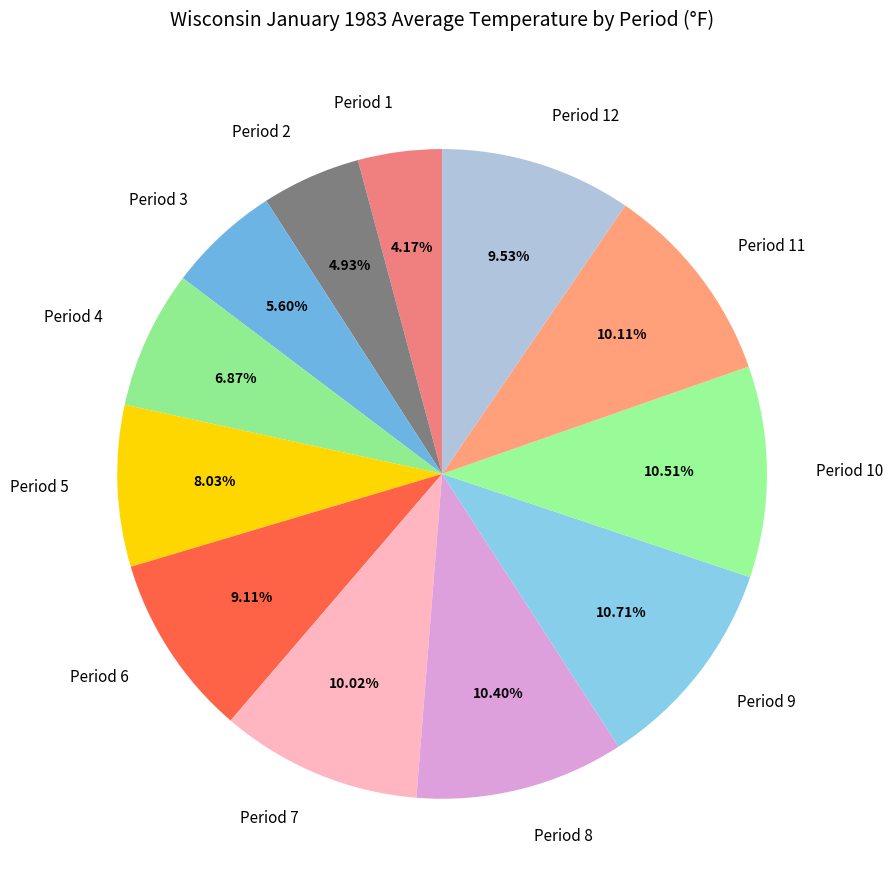

Is the sum of Period 9 and Period 6 greater than half?

No